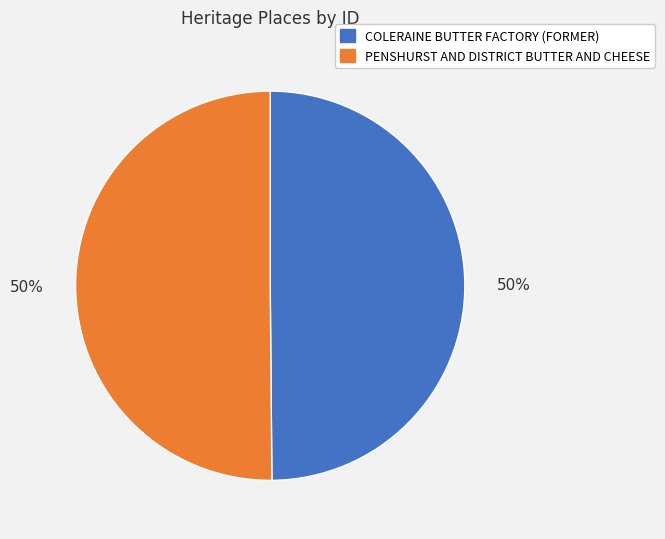

True or false: PENSHURST AND DISTRICT BUTTER AND CHEESE accounts for 56% of the total.

False